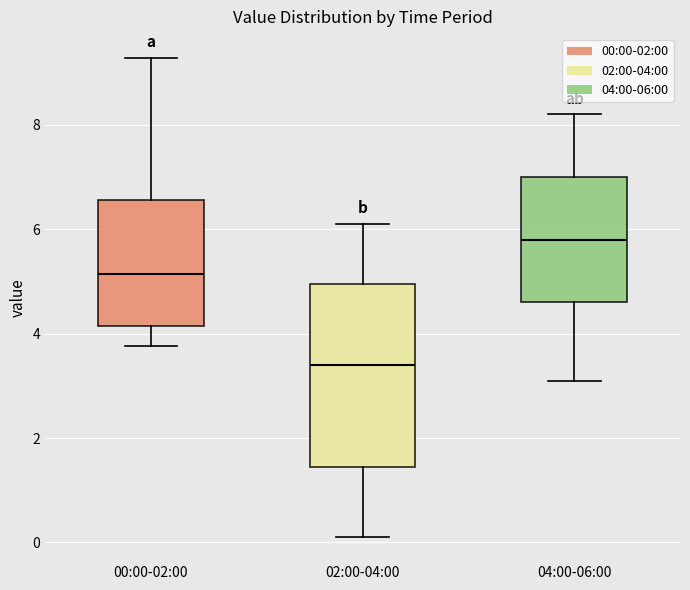

Reading left to right, read every box against the y-axis: the position of its median line, the range the box covers, and the ends of its whiskers. The values are not printed on the chart, so give them approximately, as read against the axis.

00:00-02:00: median 5.2, box 4.2 to 6.6, whiskers 3.8 to 9.2
02:00-04:00: median 3.4, box 1.4 to 5.0, whiskers 0.2 to 6.2
04:00-06:00: median 5.8, box 4.6 to 7.0, whiskers 3.2 to 8.2